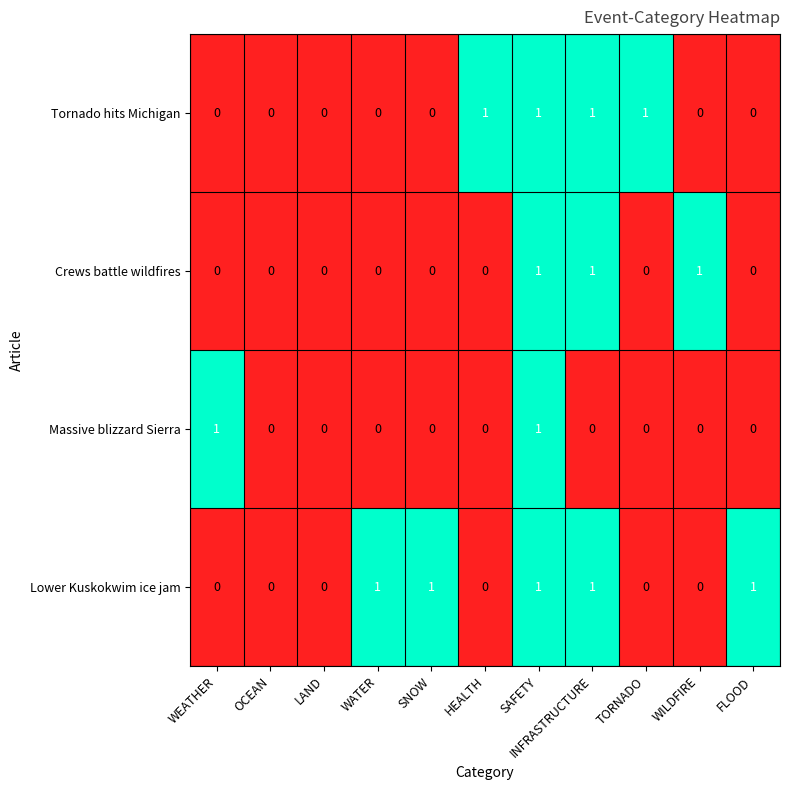

How many Crews battle wildfires values are between 0 and 1?

11